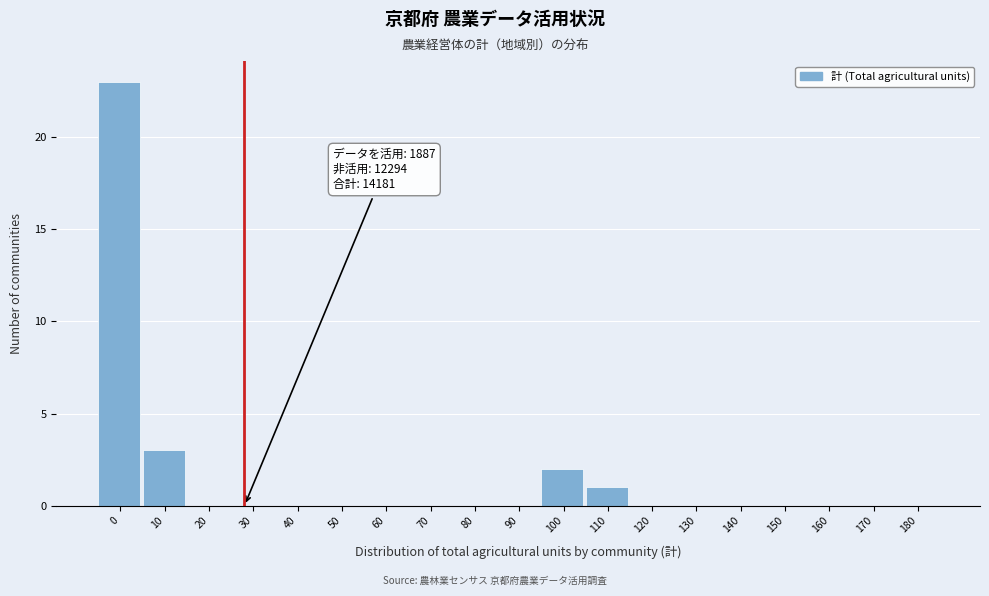

Reading right to left, extract all data points from this chart.

180=0	170=0	160=0	150=0	140=0	130=0	120=0	110=1	100=2	90=0	80=0	70=0	60=0	50=0	40=0	30=0	20=0	10=3	0=23